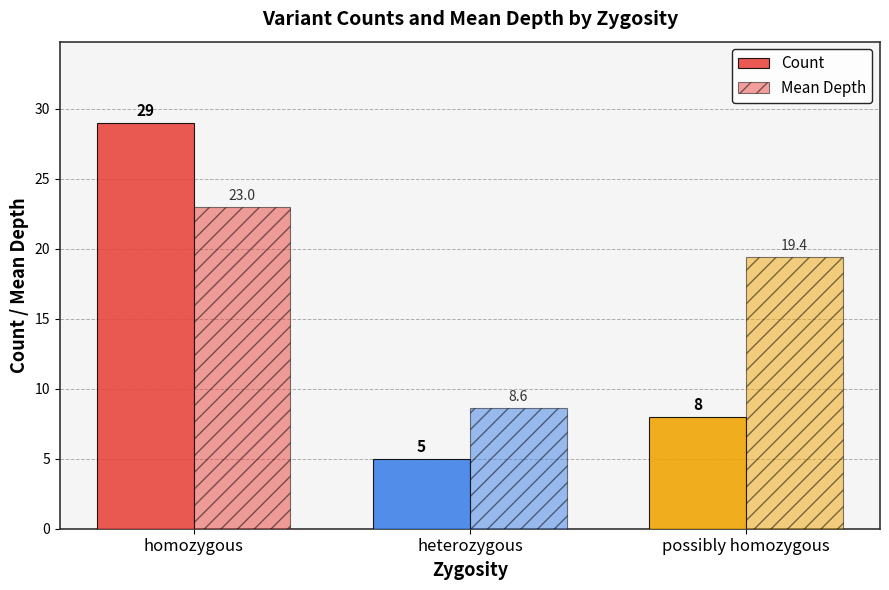

What position from the left is homozygous?

1